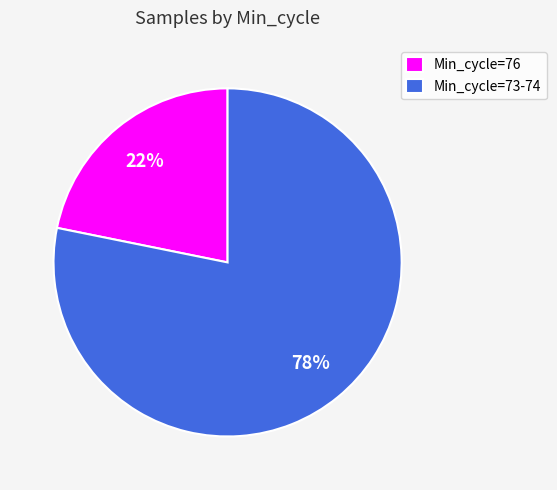

Is the sum of Min_cycle=76 and Min_cycle=73-74 greater than half?

Yes